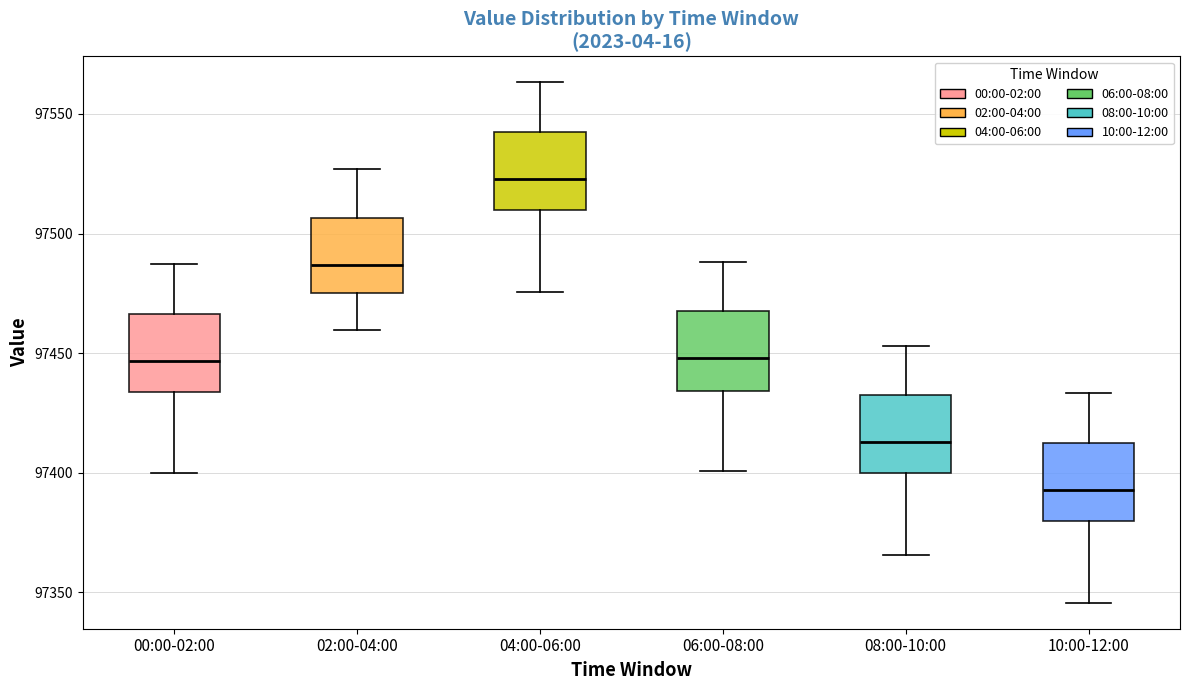

Where does the median line of the box for 08:00-10:00 sit on the y-axis? The values are not printed on the chart, so give them approximately, as read against the axis.

97415